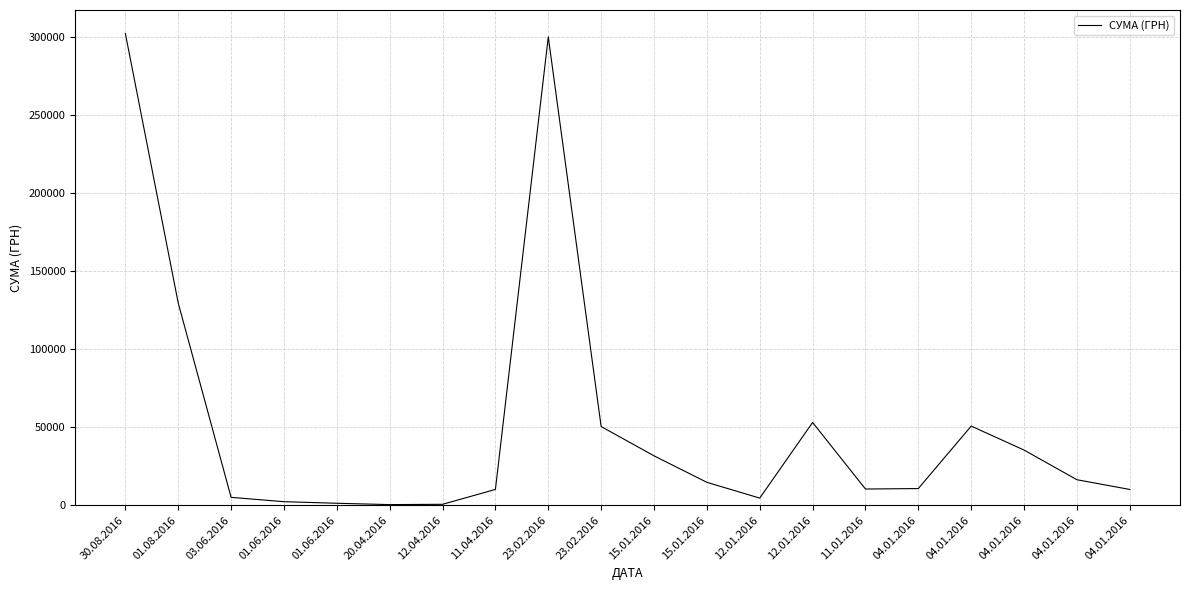

How many lines are shown in the chart?

1